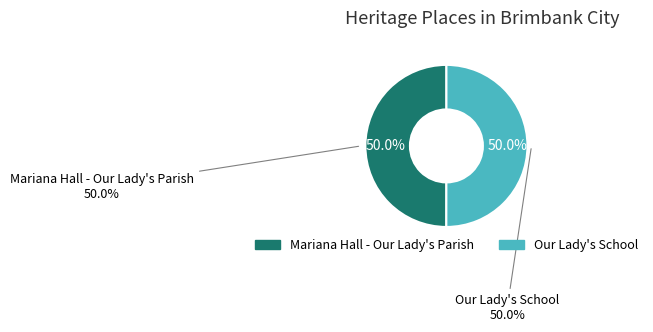

What is the ratio of the value at Our Lady's School to the value at Mariana Hall - Our Lady's Parish?

1.0